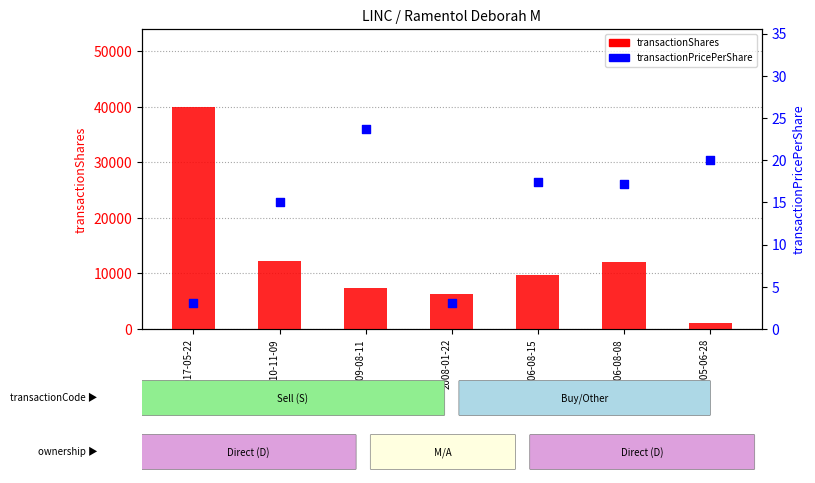

What are all the series names shown in the legend?

transactionShares, transactionPricePerShare